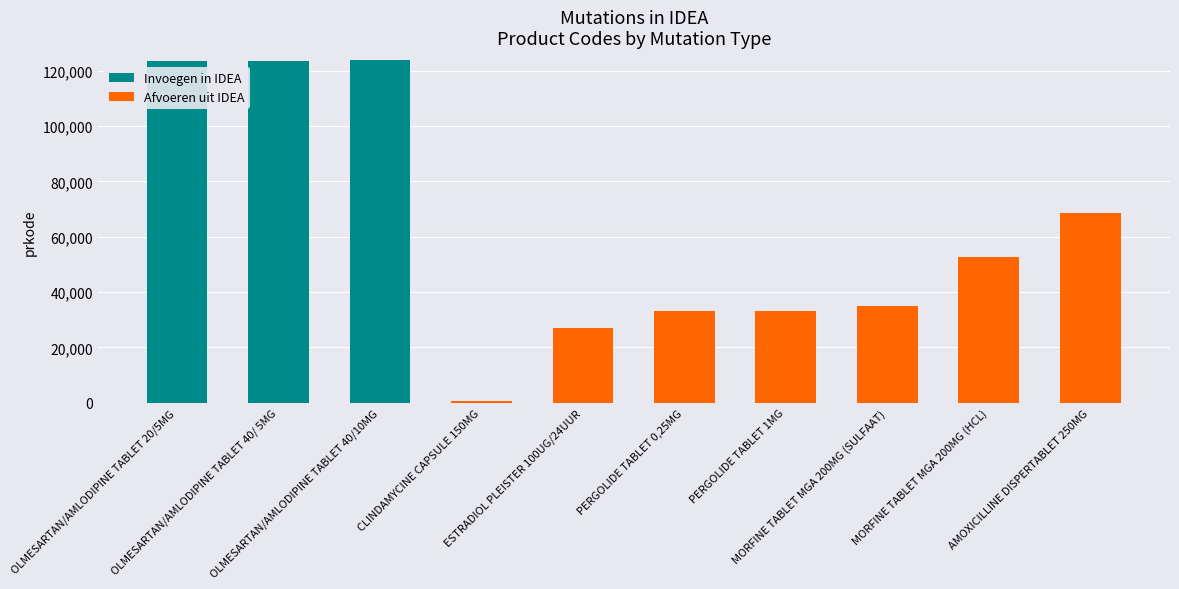

What is the sum of all Invoegen in IDEA values?

371201